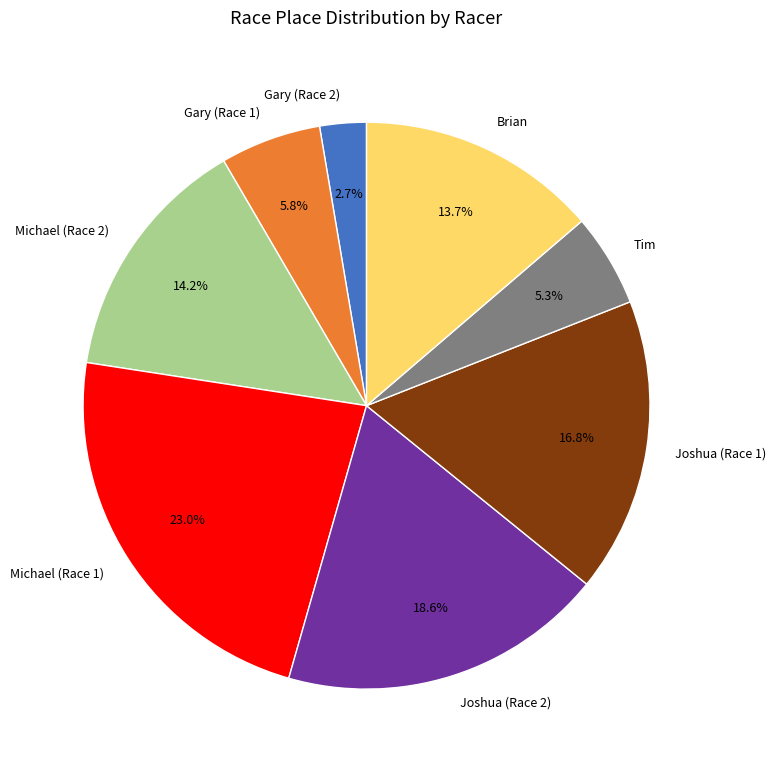

Is there any slice that represents more than half of the pie?

No